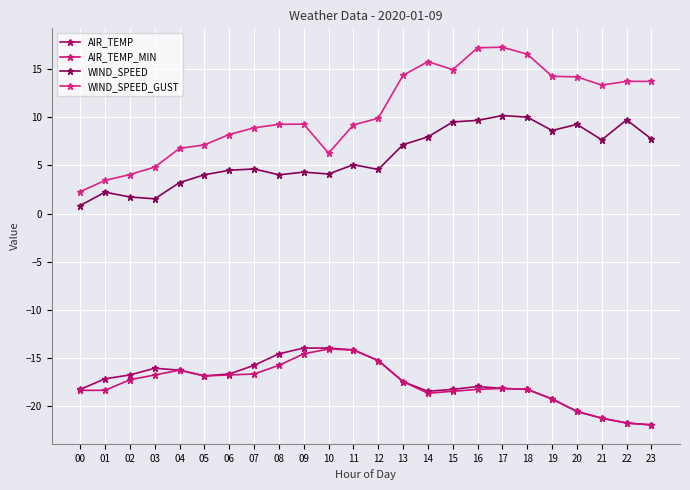

Reading left to right, extract all data points from this chart.

AIR_TEMP: 00=-18.3	01=-17.2	02=-16.8	03=-16.1	04=-16.3	05=-16.9	06=-16.7	07=-15.8	08=-14.6	09=-14.0	10=-14.0	11=-14.2	12=-15.3	13=-17.5	14=-18.5	15=-18.3	16=-18.0	17=-18.2	18=-18.3	19=-19.3	20=-20.6	21=-21.3	22=-21.8	23=-22.0
AIR_TEMP_MIN: 00=-18.4	01=-18.4	02=-17.3	03=-16.8	04=-16.3	05=-16.9	06=-16.8	07=-16.7	08=-15.8	09=-14.6	10=-14.1	11=-14.2	12=-15.3	13=-17.5	14=-18.7	15=-18.5	16=-18.3	17=-18.2	18=-18.3	19=-19.3	20=-20.6	21=-21.3	22=-21.8	23=-22.0
WIND_SPEED: 00=0.8	01=2.2	02=1.7	03=1.5	04=3.2	05=4.0	06=4.5	07=4.6	08=4.0	09=4.3	10=4.1	11=5.1	12=4.6	13=7.2	14=8.0	15=9.5	16=9.7	17=10.2	18=10.0	19=8.6	20=9.3	21=7.7	22=9.8	23=7.8
WIND_SPEED_GUST: 00=2.3	01=3.4	02=4.1	03=4.8	04=6.8	05=7.1	06=8.2	07=8.9	08=9.3	09=9.3	10=6.3	11=9.2	12=9.9	13=14.4	14=15.8	15=15.0	16=17.2	17=17.3	18=16.6	19=14.3	20=14.2	21=13.4	22=13.8	23=13.8